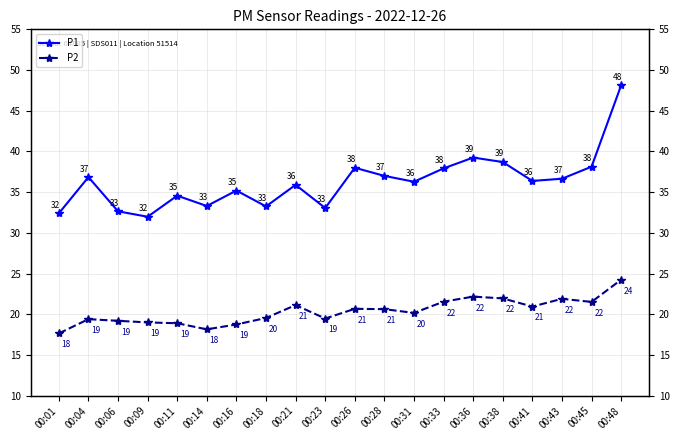

The P1 series shows 36.4 at 00:41. True or false?

True